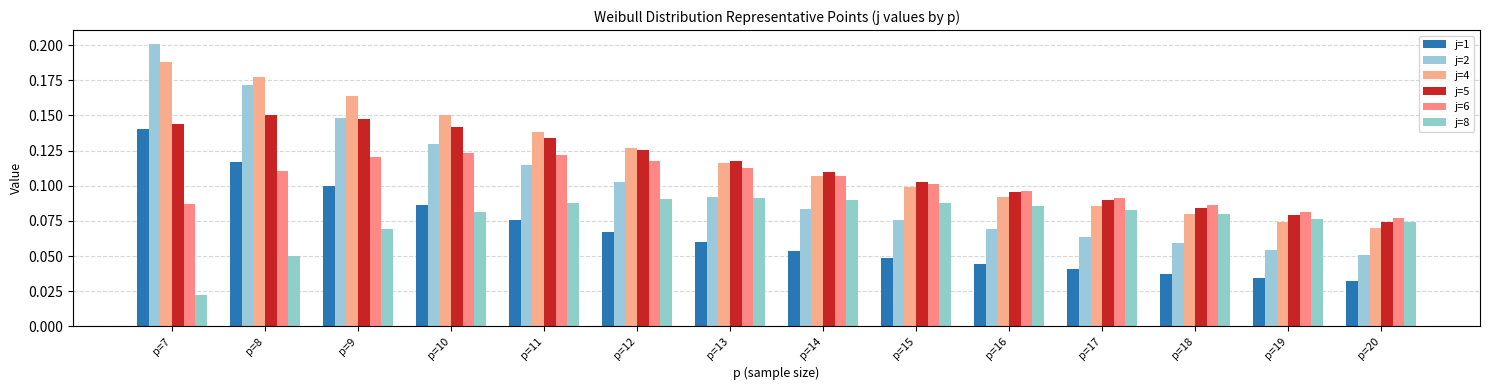

The j=8 series shows 0.1 at p=19. True or false?

True